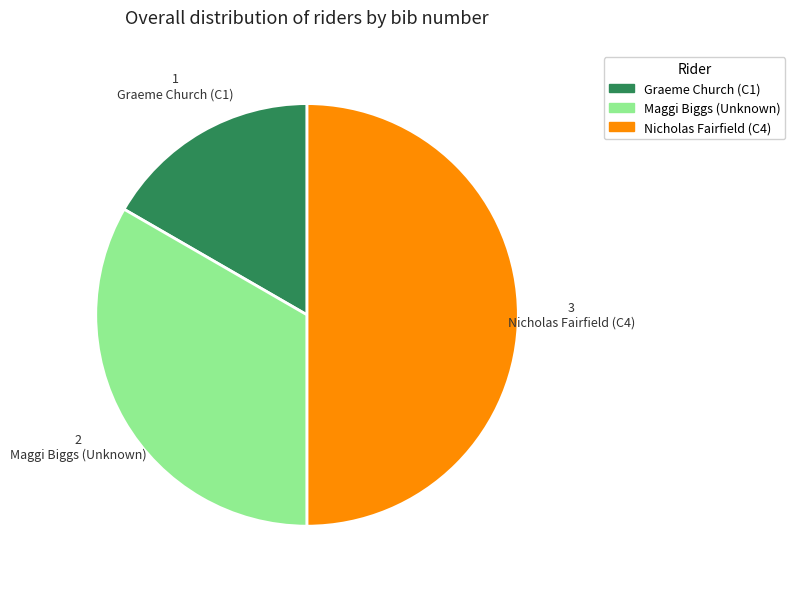

Count the number of slices in the pie.

3